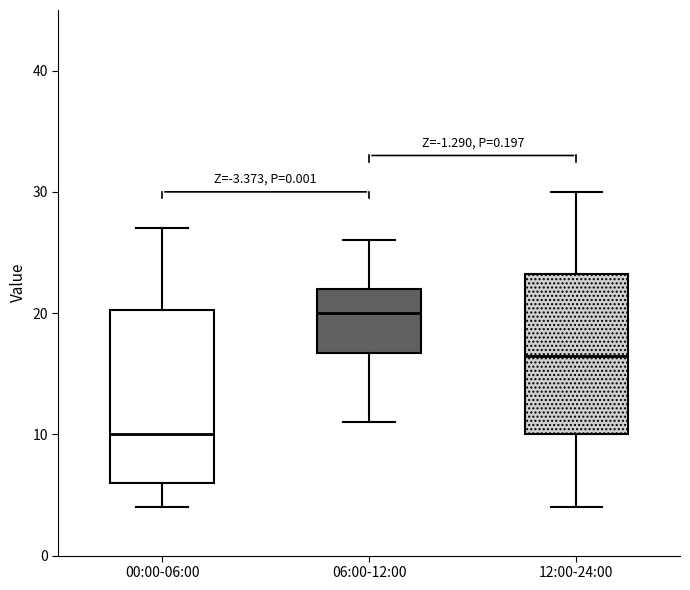

Comparing the boxes themselves (not the whiskers), which one is the tallest?

00:00-06:00